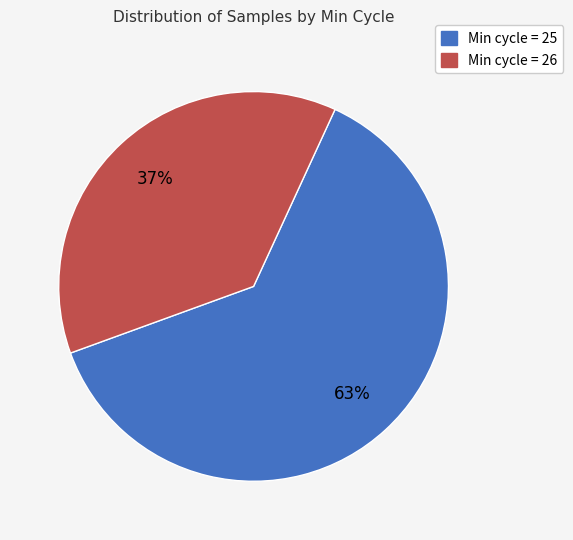

Between Min cycle = 26 and Min cycle = 25, which is larger?

Min cycle = 25